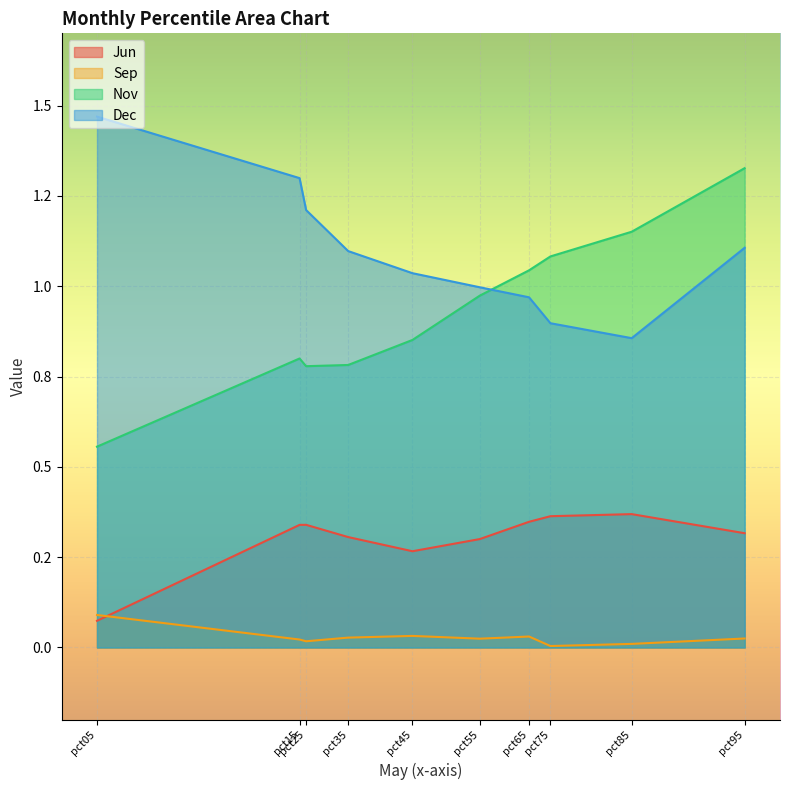

What is the spread (max minus min) of values at pct75?

1.1